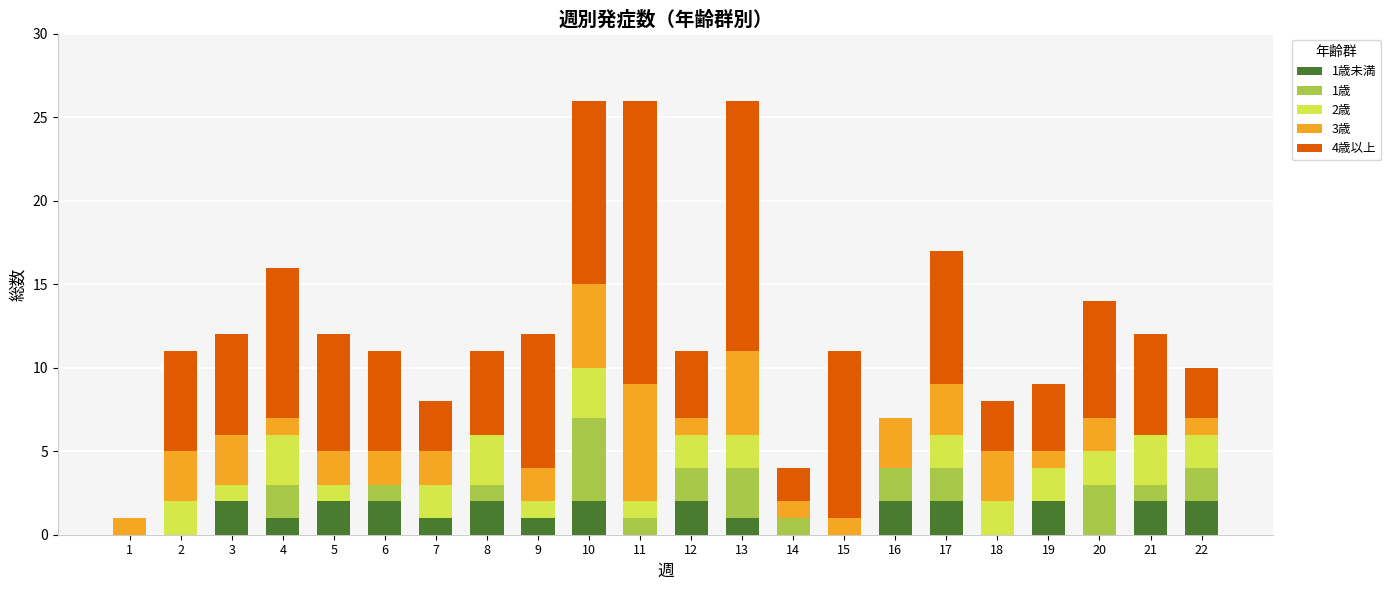

Are the bars horizontal?

No